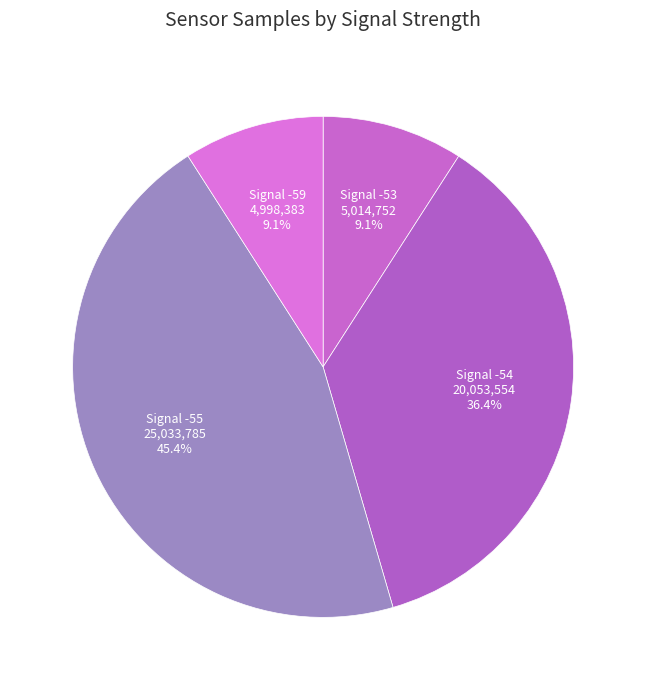

What is the largest slice in the pie chart?

Signal -55